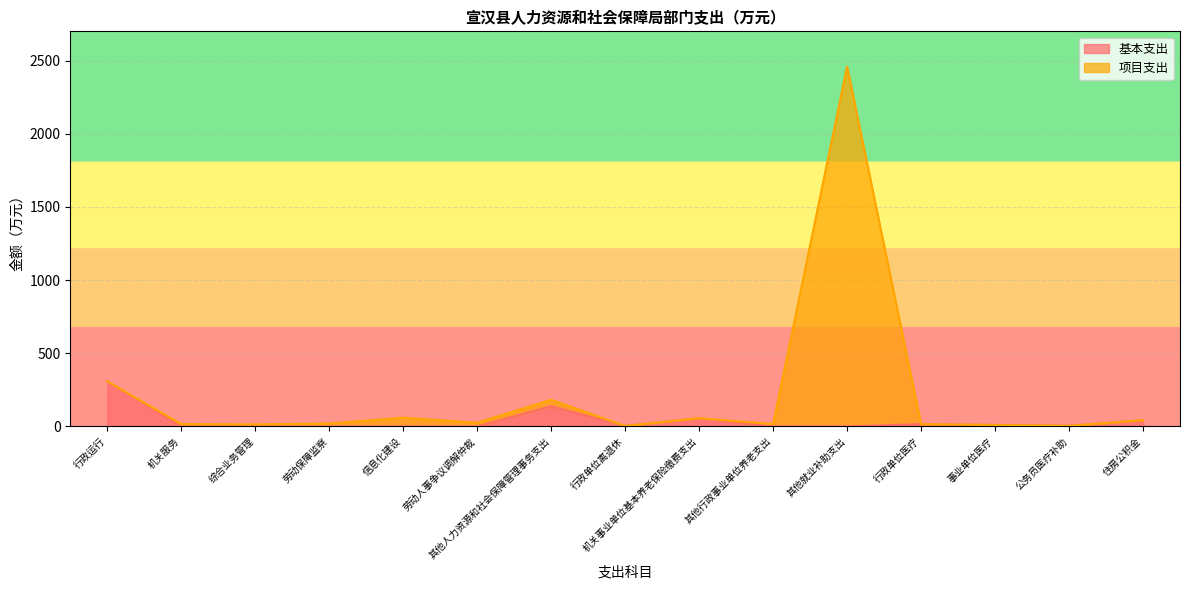

What are all the series names shown in the legend?

基本支出, 项目支出